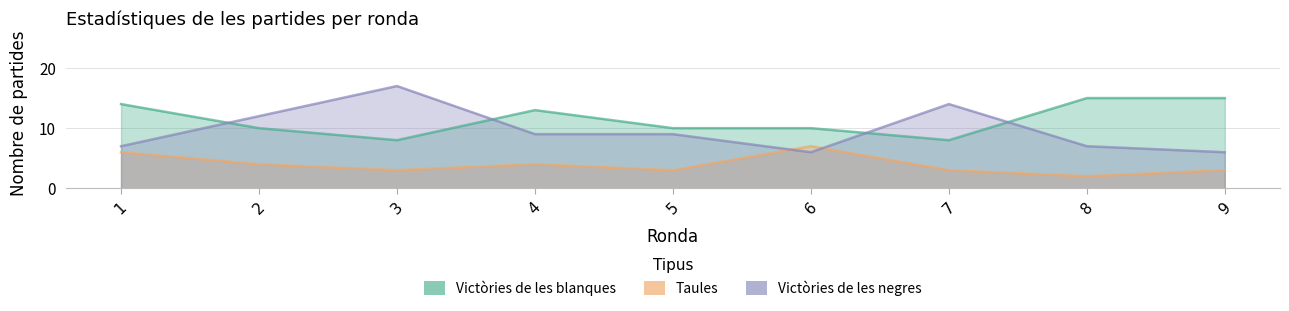

Which label corresponds to the largest value in the chart?

3